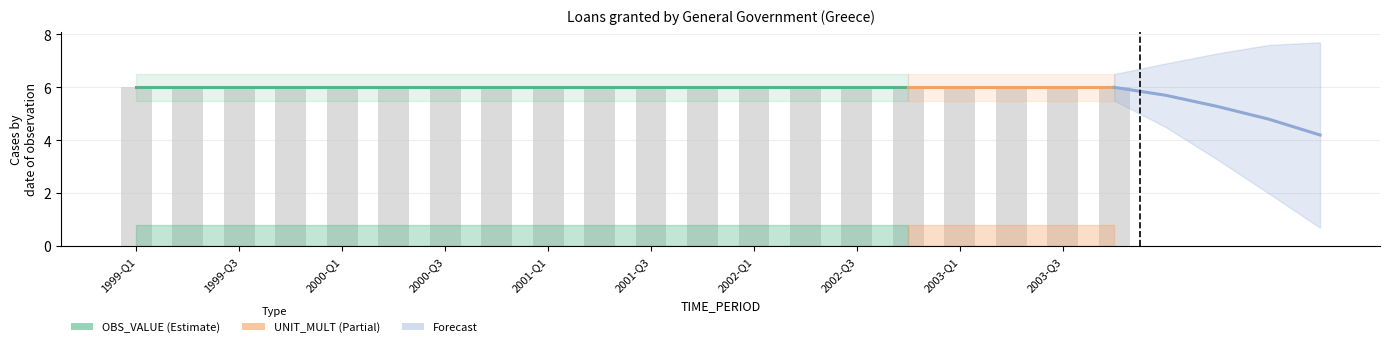

What is the label of the 3rd bar from the right?

2003-Q2